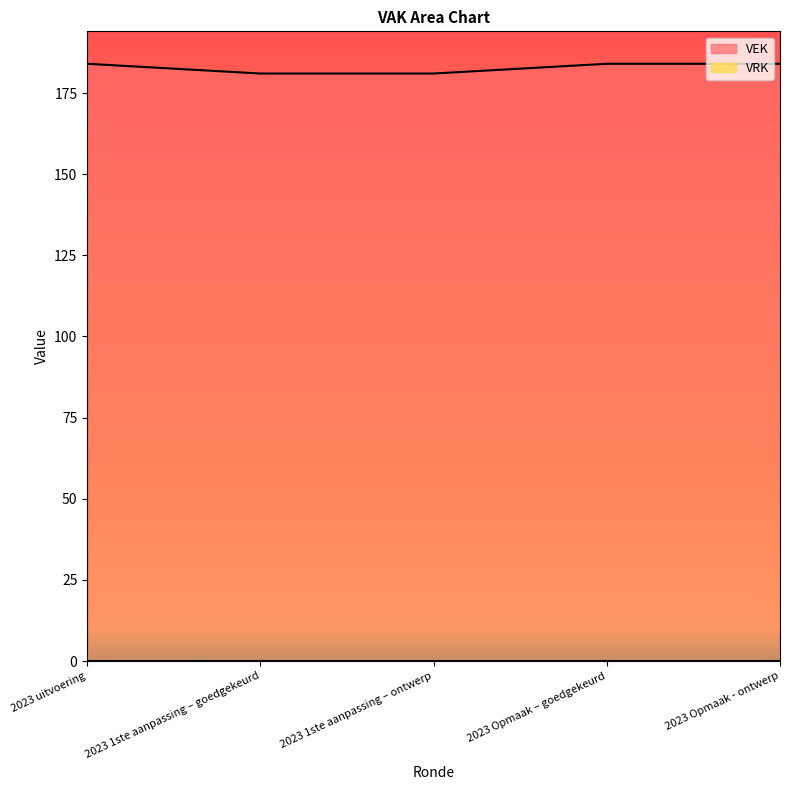

What is the smallest value displayed?

0